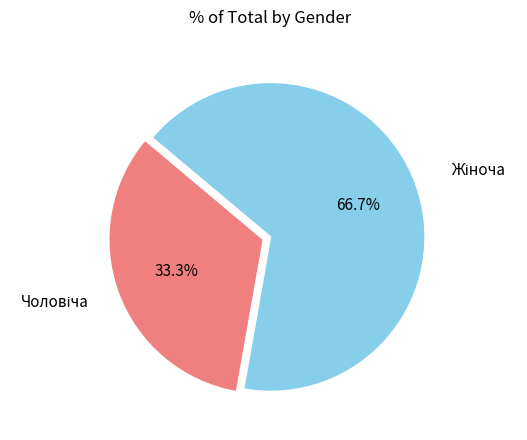

Count the number of slices in the pie.

2